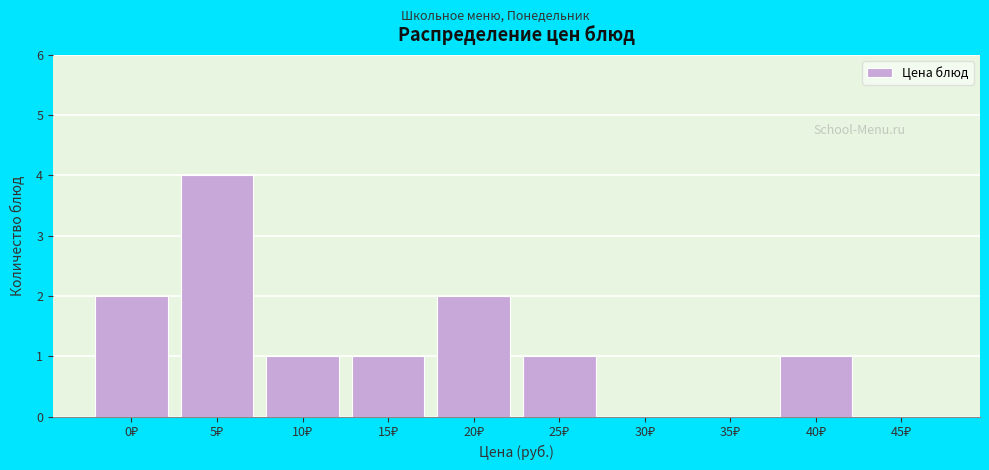

What is the greatest value displayed?

4